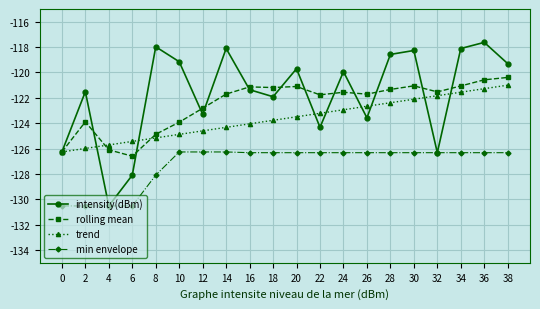

What is the difference between the highest and lowest values at 20?

6.6